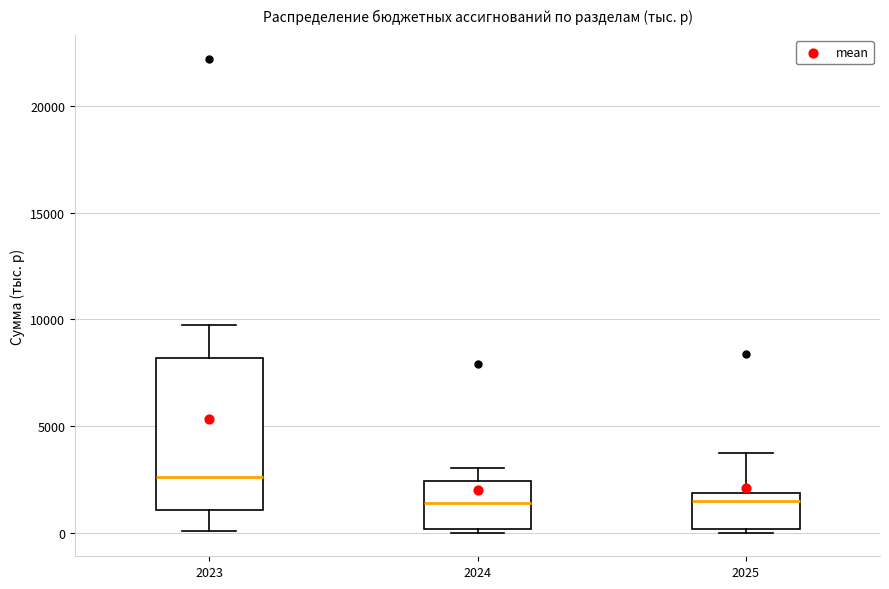

Where is the lower edge of the box at x = 2023 on the y-axis? The values are not printed on the chart, so give them approximately, as read against the axis.

1000